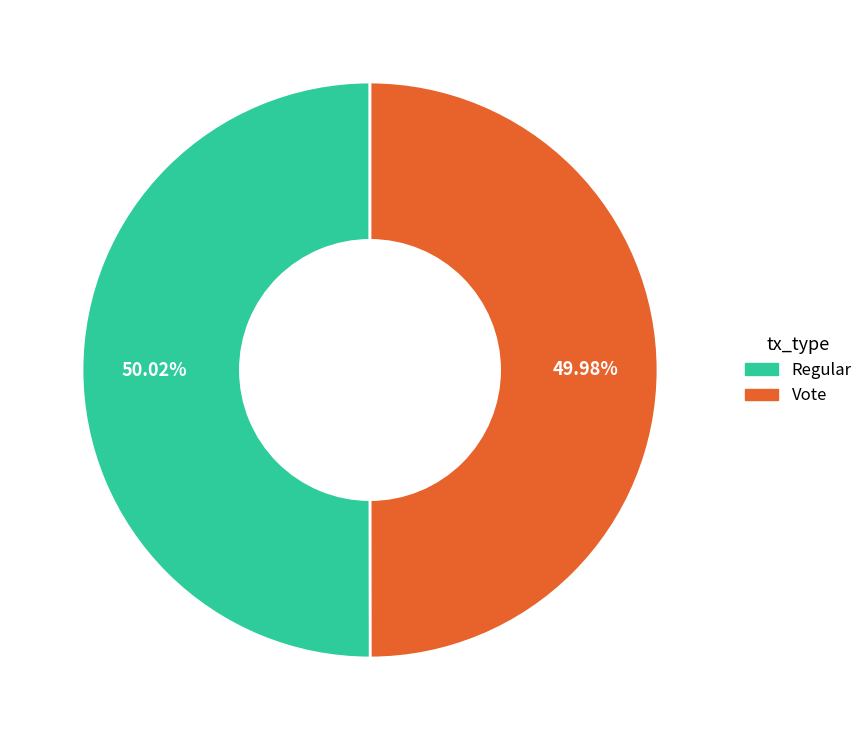

What is the ratio of the value at Regular to the value at Vote?

1.0